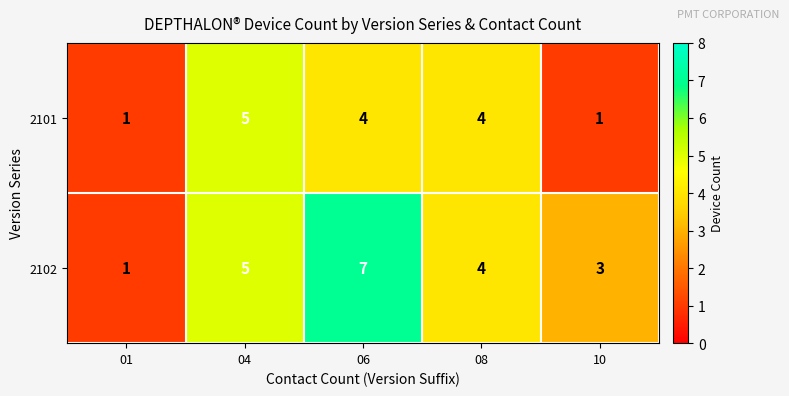

Where is 2102 nearest to the value 4?

08